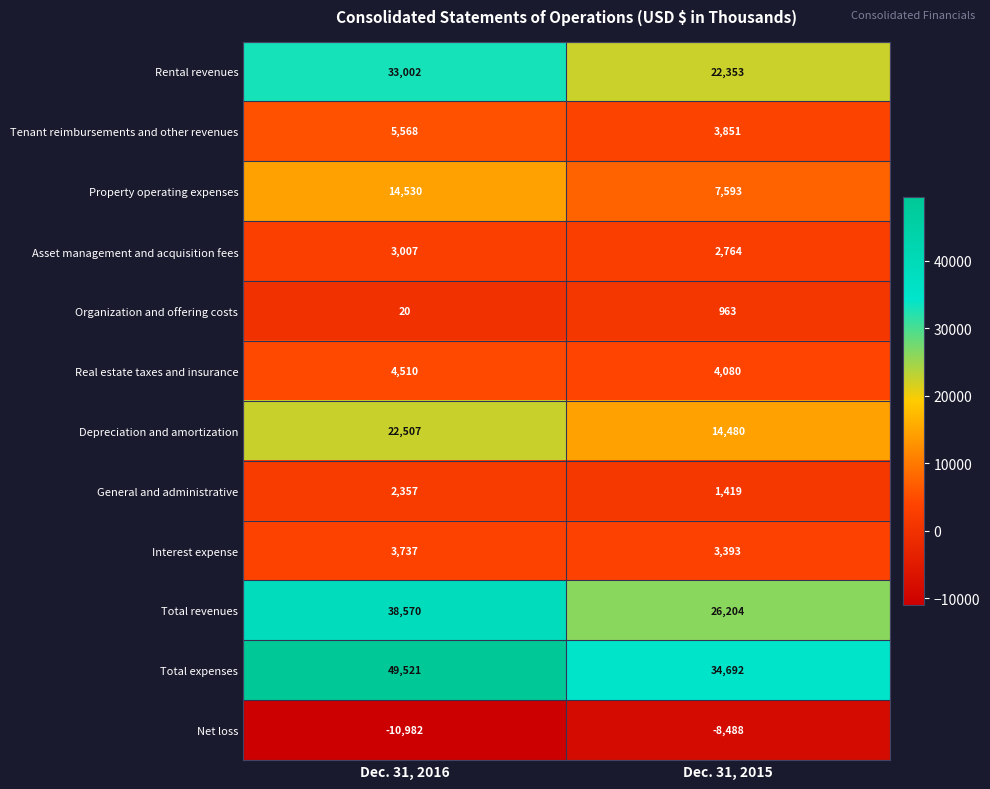

Is it true that Net loss equals -6297 at Dec. 31, 2016?

False